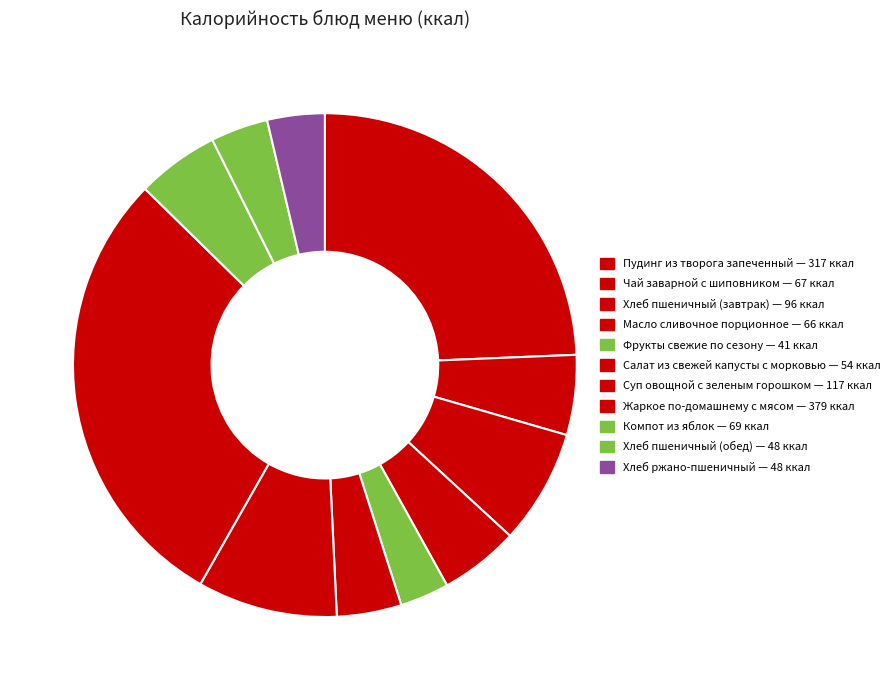

What percentage do Чай заварной с шиповником and Хлеб пшеничный (завтрак) together represent?

12.5%